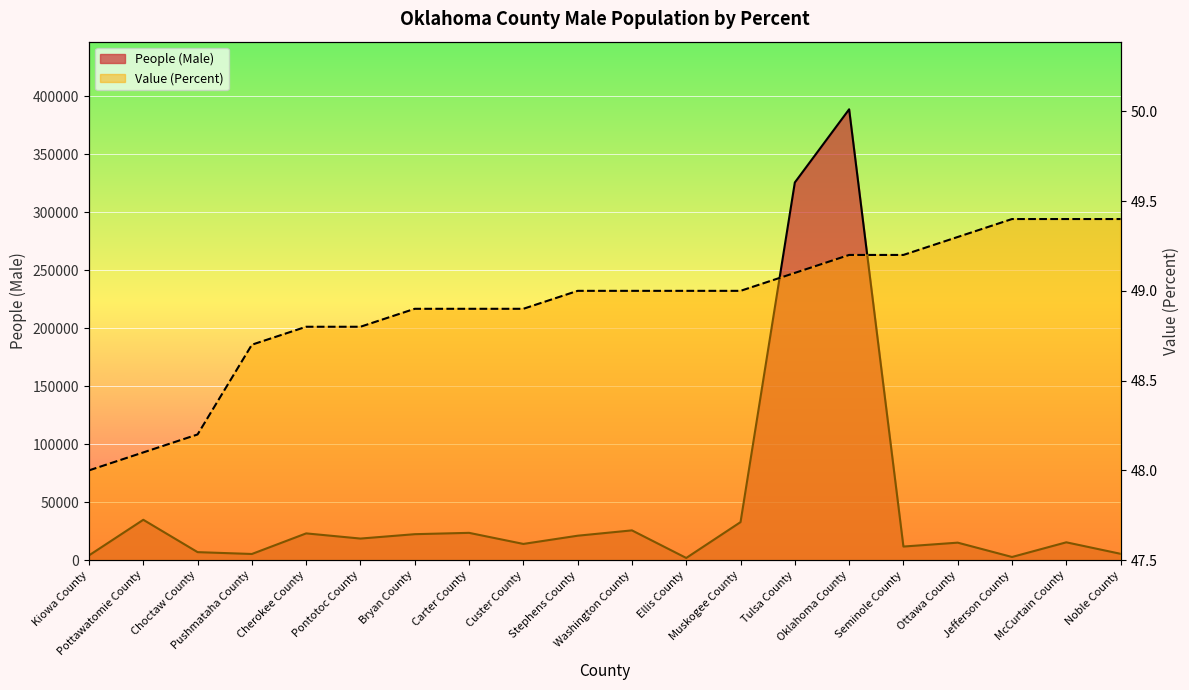

What is the difference between the second highest and minimum values in the Value (Percent) series?

1.4